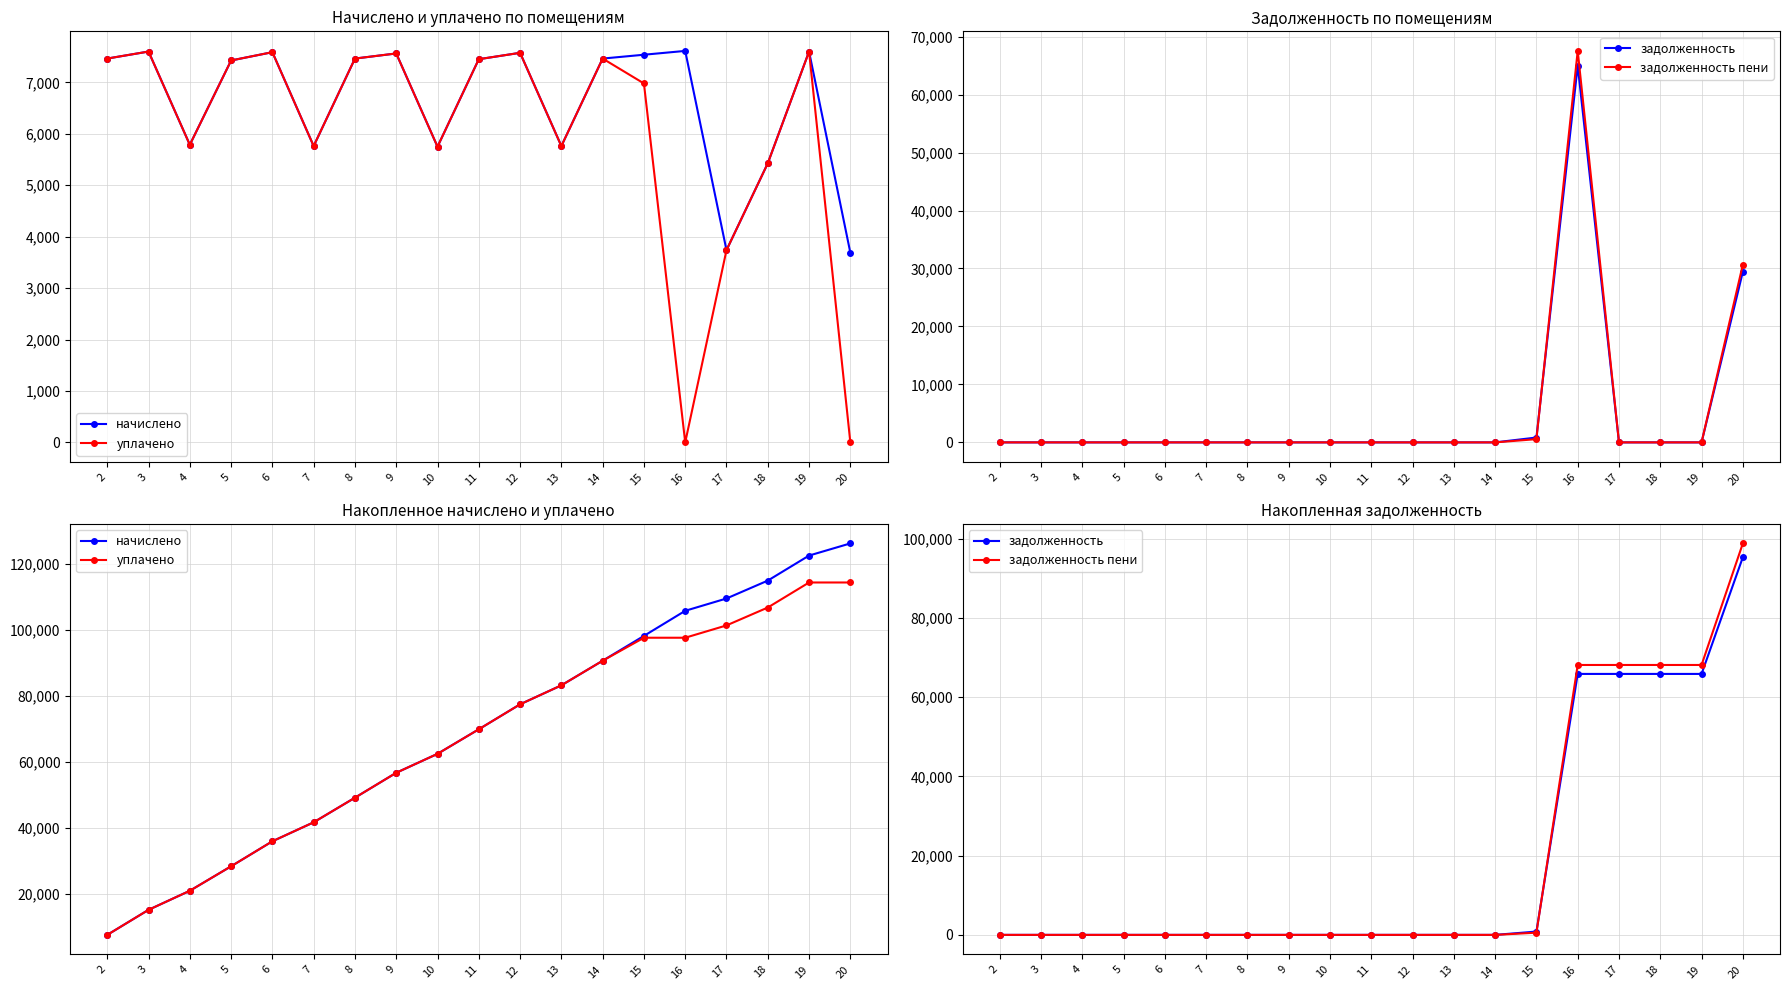

At 4, list the series in order from smallest to largest.

задолженность, задолженность пени, начислено, уплачено